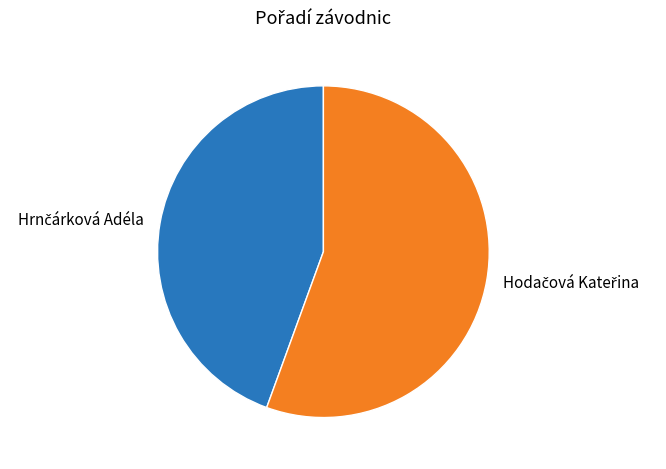

Is there any slice that represents more than half of the pie?

Yes